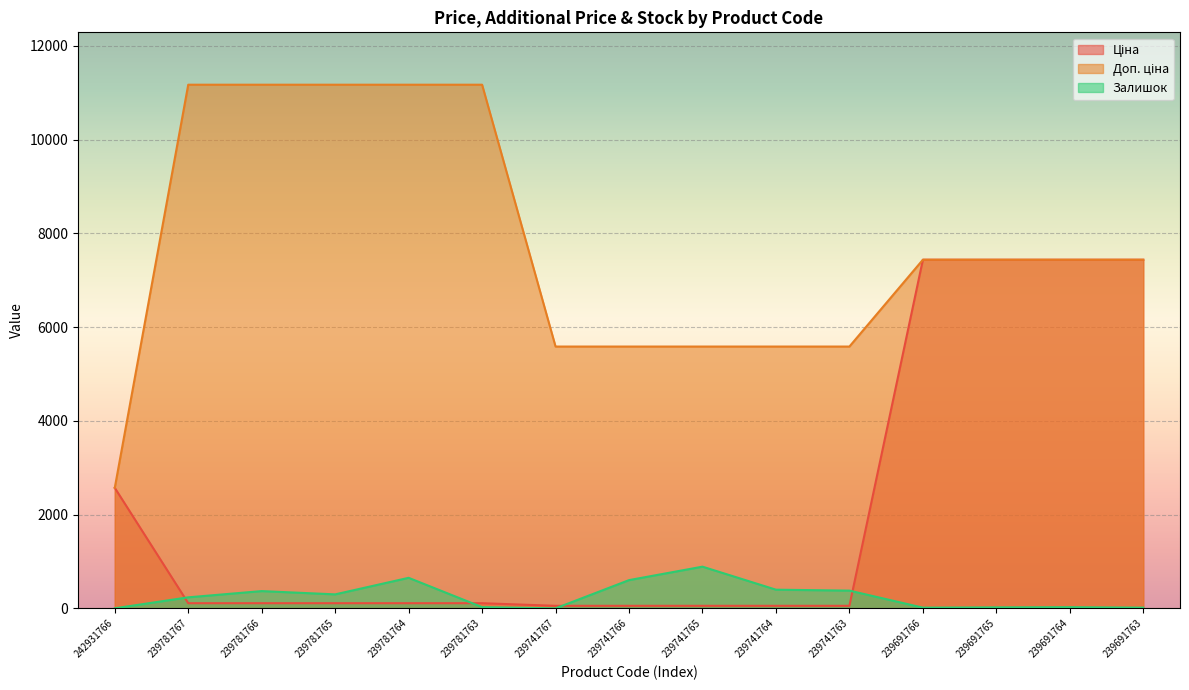

What is the difference between the second highest and minimum values in the Ціна series?

7380.3